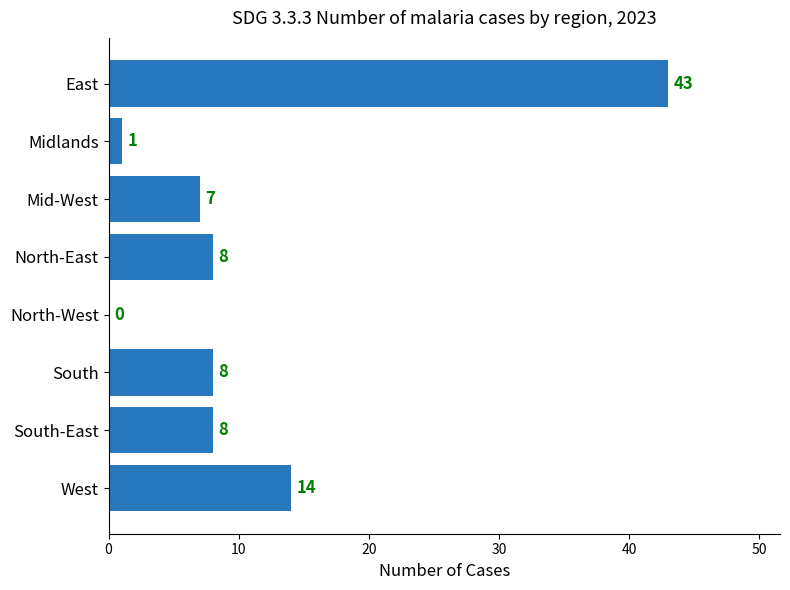

How many categories are shown in the chart?

8